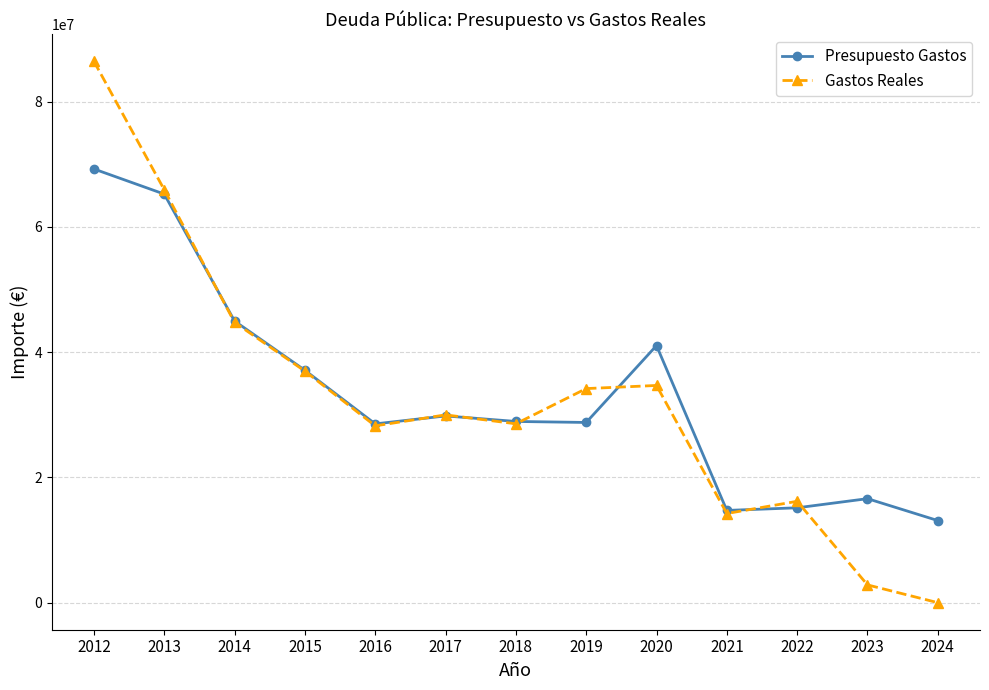

Does the chart have visible grid lines?

Yes